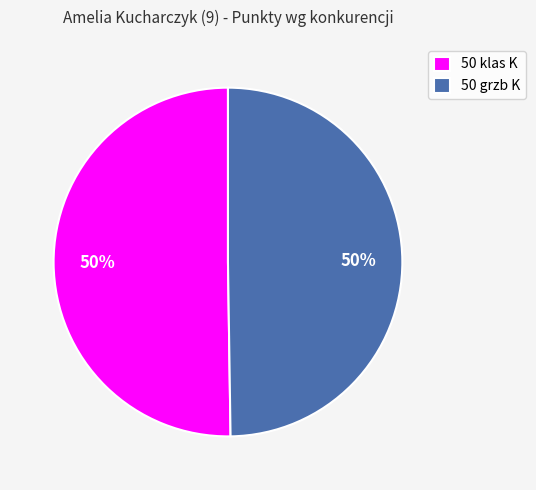

Combined, do 50 klas K and 50 grzb K account for over 50%?

Yes